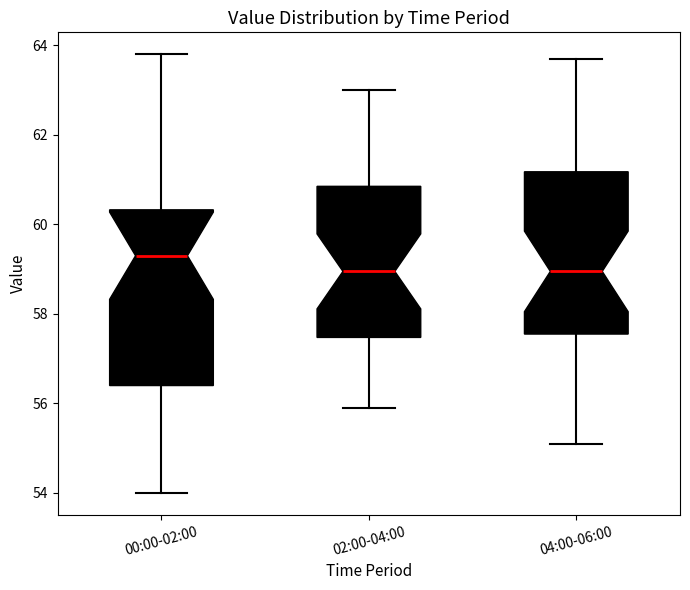

Comparing the boxes themselves (not the whiskers), which one is the tallest?

00:00-02:00